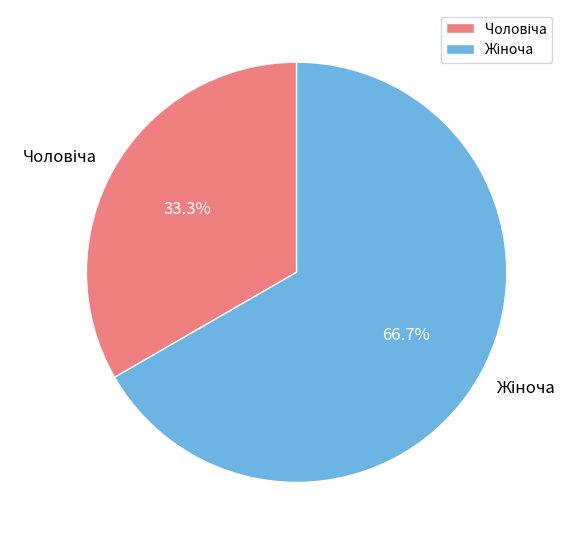

Count the number of slices in the pie.

2